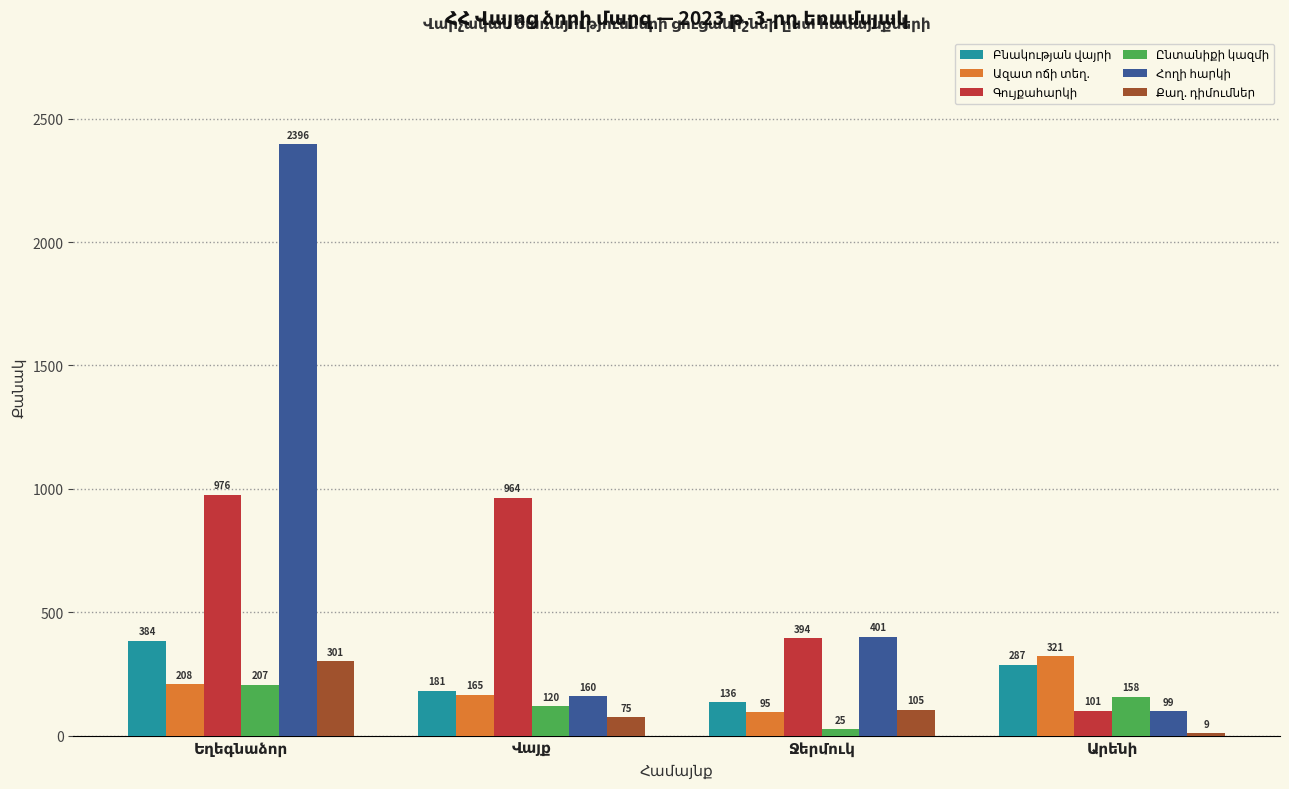

What is the maximum value shown in the chart?

2396